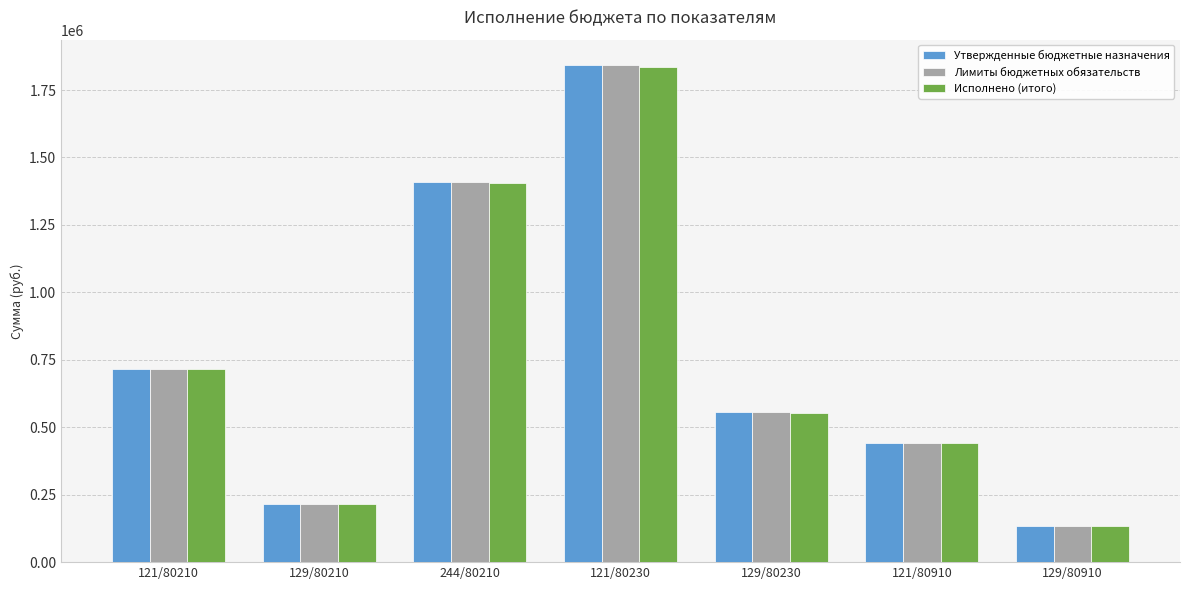

What is the value of the Утвержденные бюджетные назначения bar at the 6th from the left?

441964.2